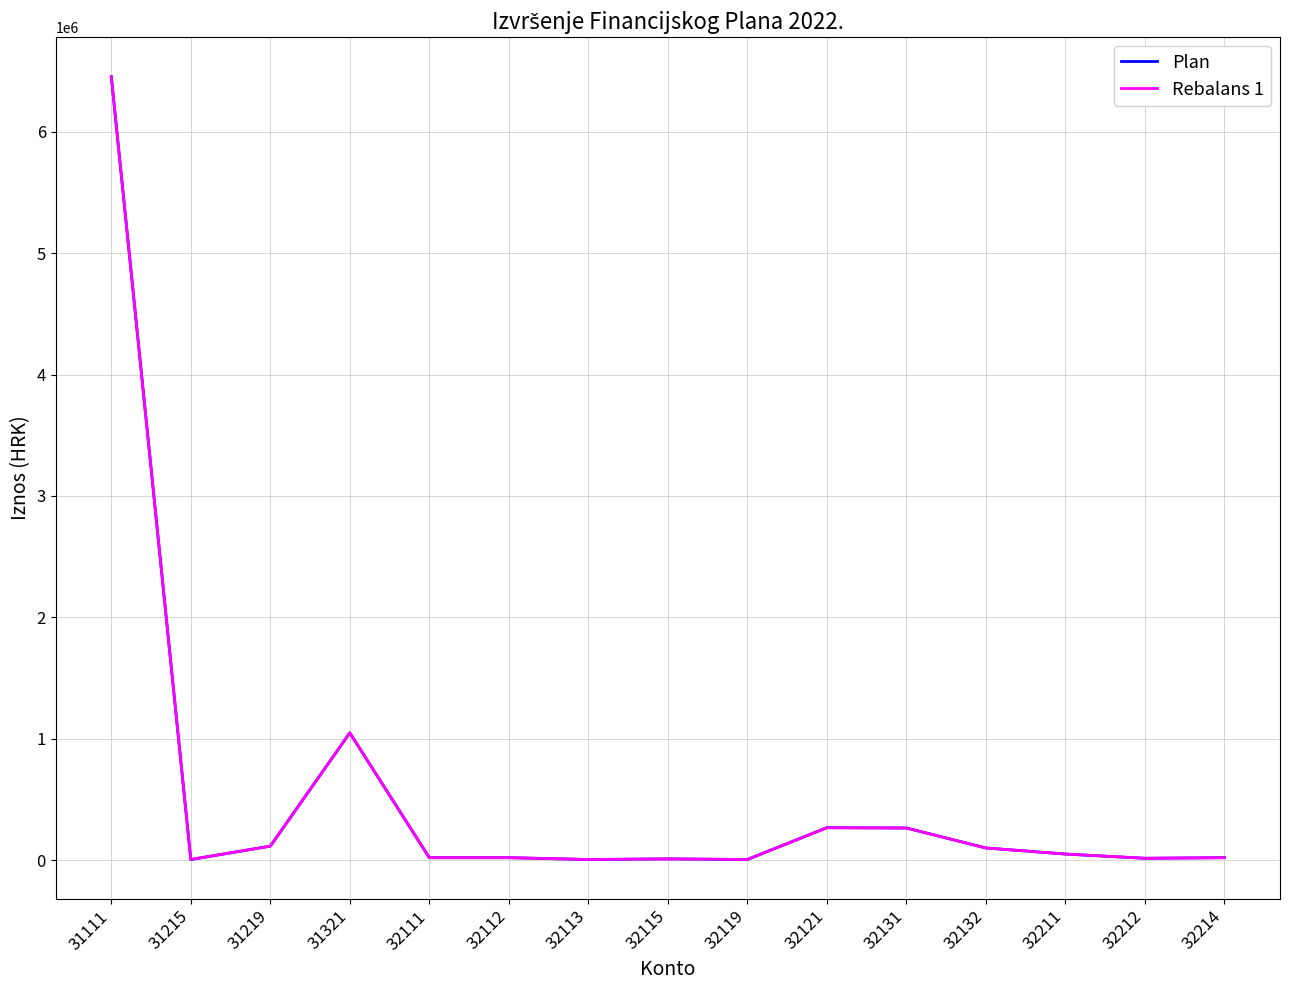

What is the value of the Rebalans 1 point at the 11th from the left?

264550